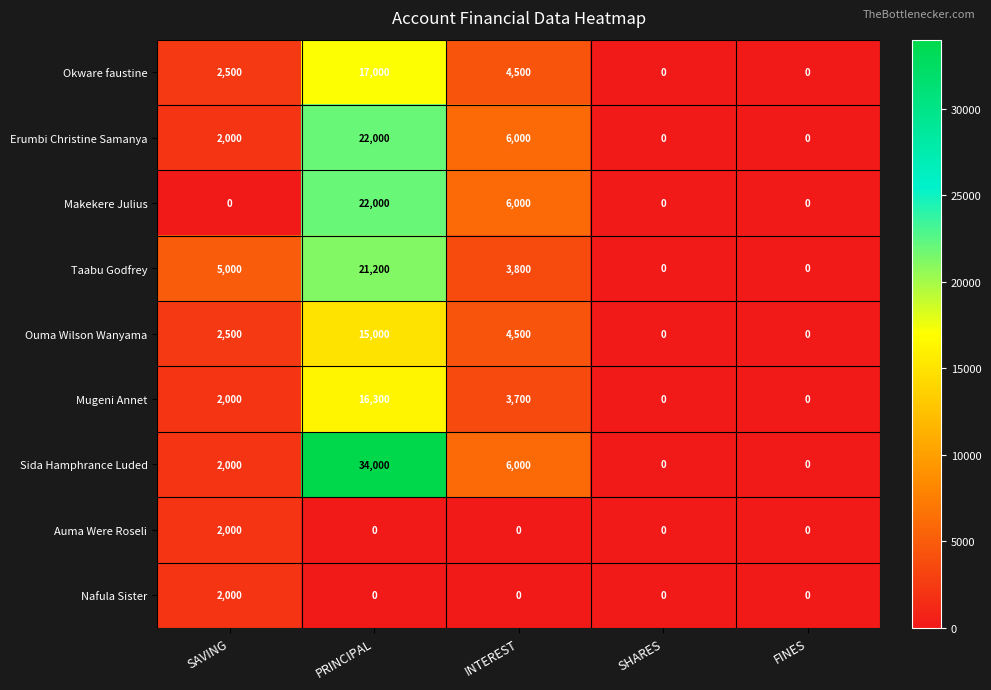

True or false: Taabu Godfrey has a value of 7719 at SAVING.

False